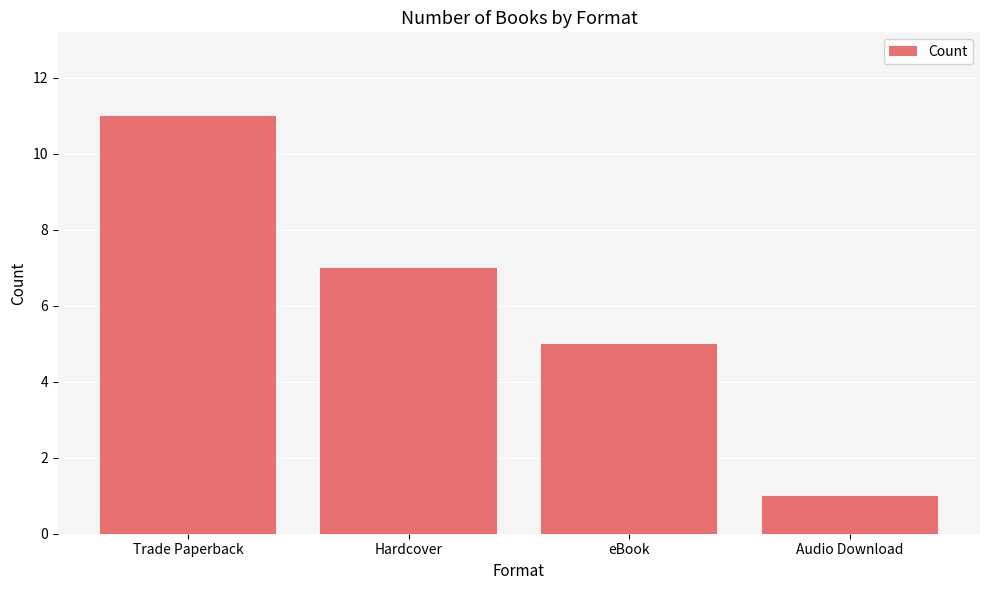

What is the value of the 2nd bar from the left?

7